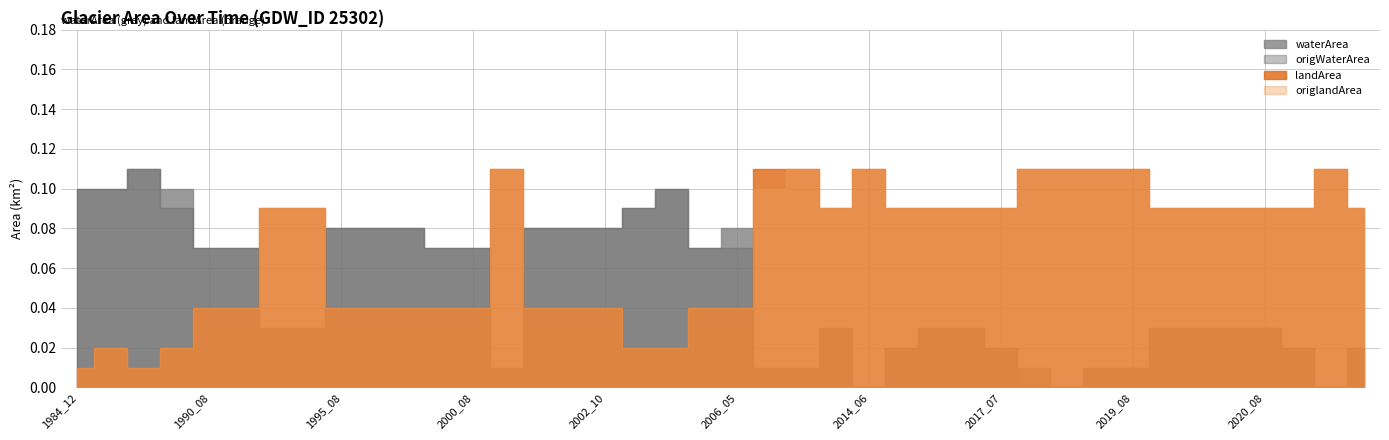

True or false: origlandArea has a value of 0.0 at 1985_08.

True